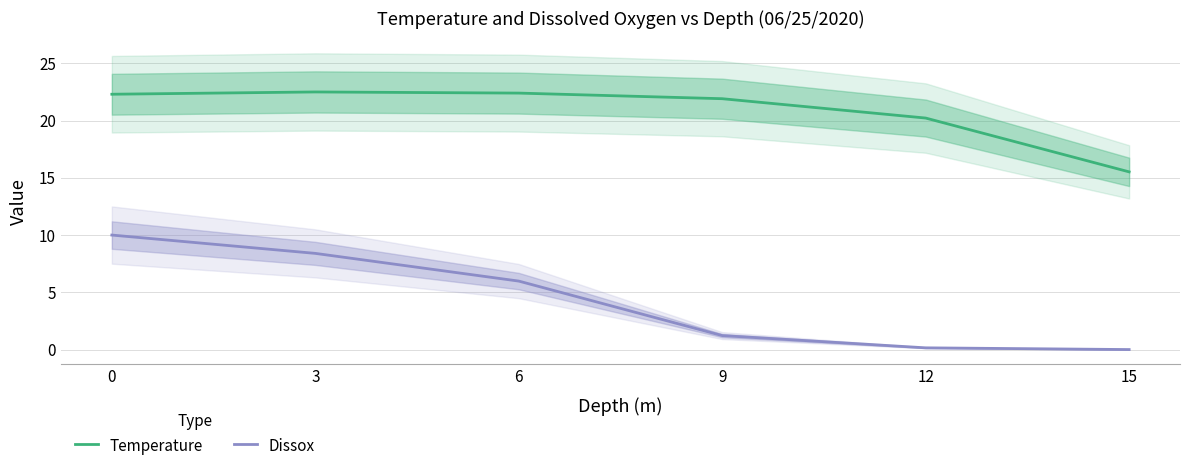

Reading right to left, transcribe all the data shown in this chart.

Temperature: 15=15.5	12=20.2	9=21.9	6=22.4	3=22.5	0=22.3
Dissox: 15=0.0	12=0.1	9=1.2	6=6.0	3=8.4	0=10.0